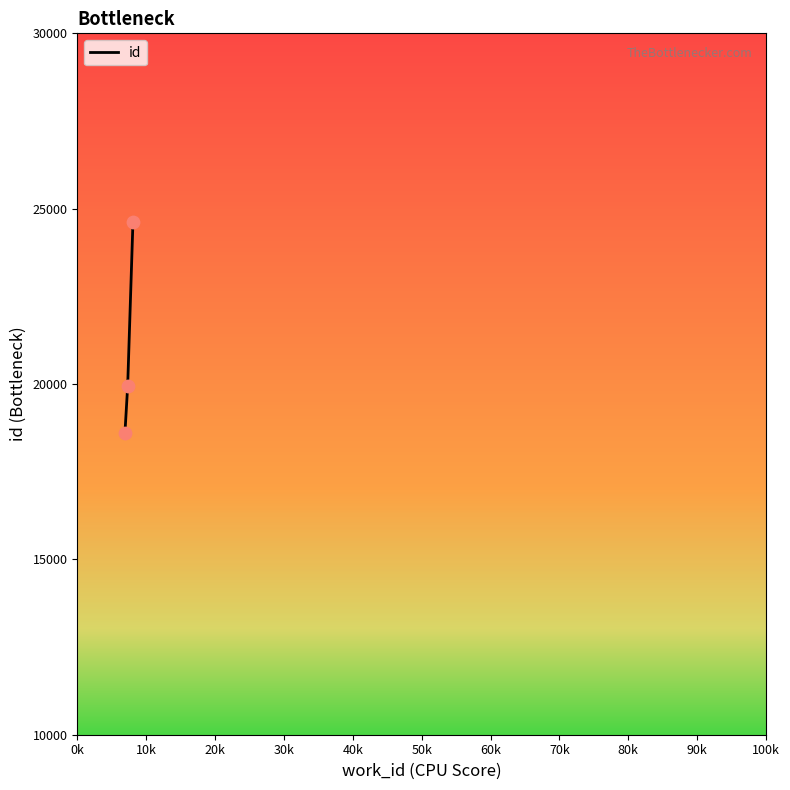

What is the difference between the maximum and minimum values?

6025